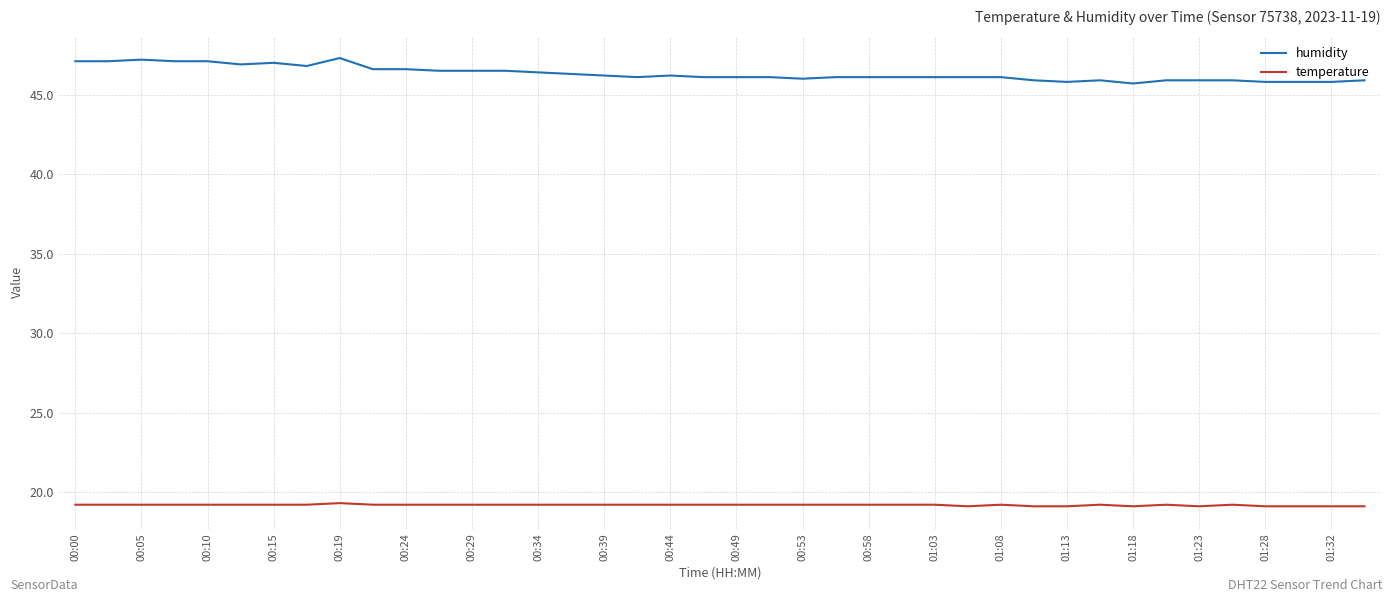

How many categories are shown in the chart?

40